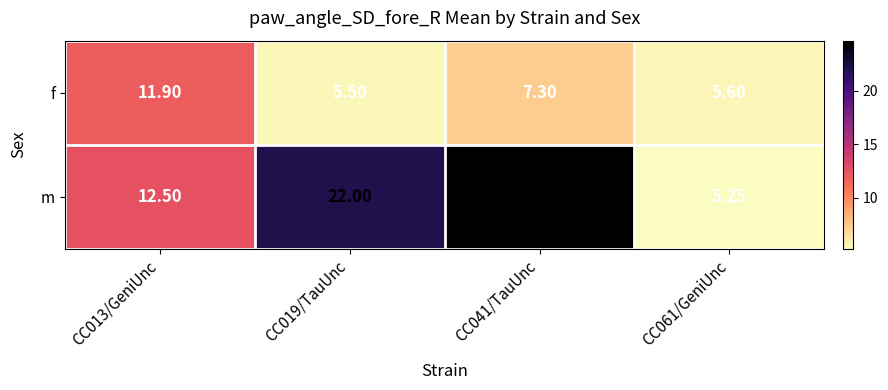

Rank the series by their maximum value, from lowest to highest.

f, m